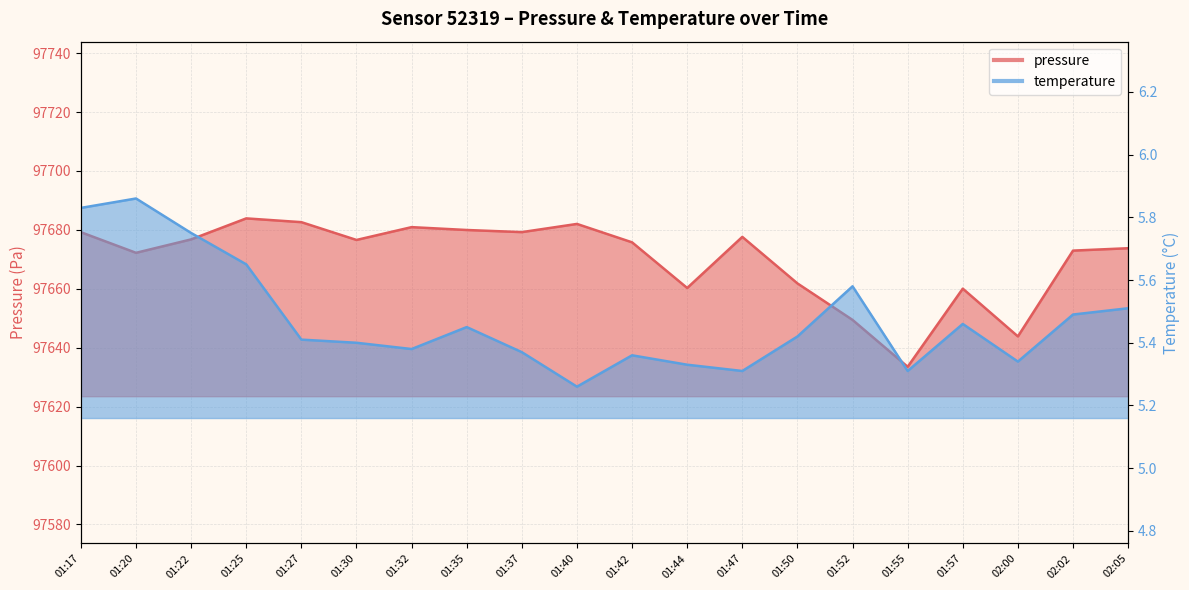

In temperature, how many points are higher than both neighbors (excluding endpoints)?

5